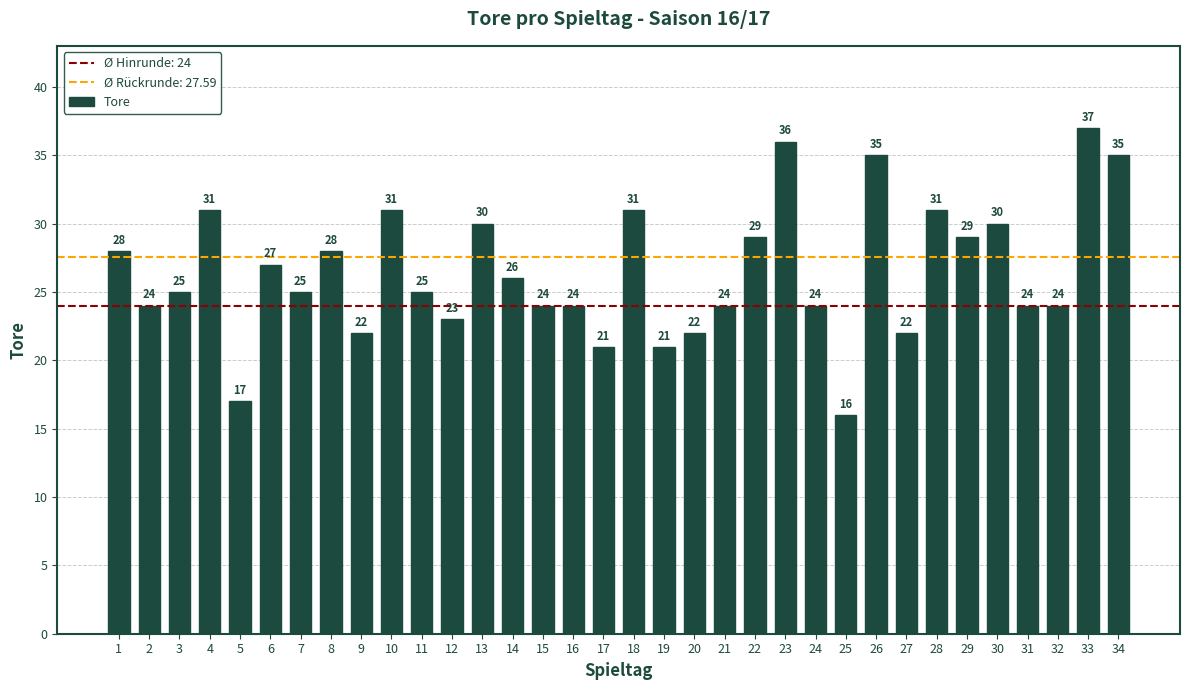

At which category does the chart reach its minimum across all series?

25